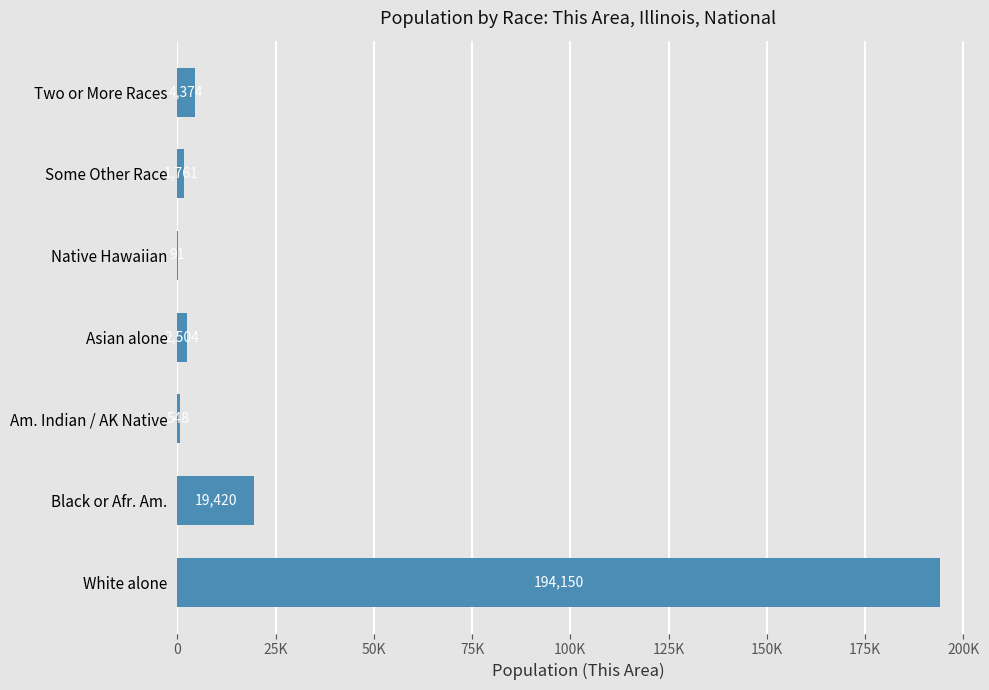

What is the minimum value shown in the chart?

91